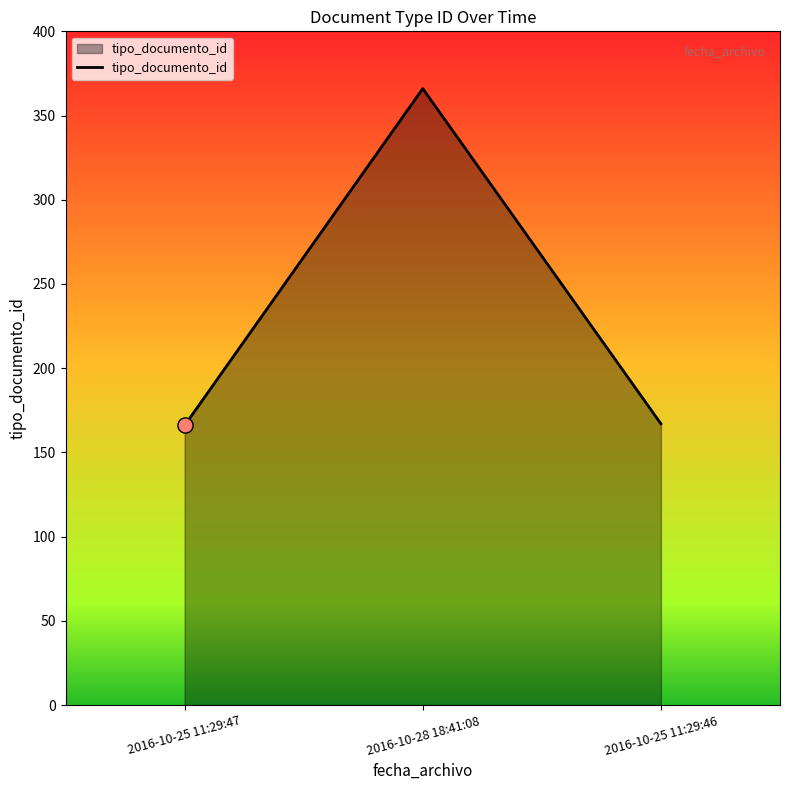

Between 2016-10-25 11:29:46 and 2016-10-28 18:41:08, which is larger?

2016-10-28 18:41:08